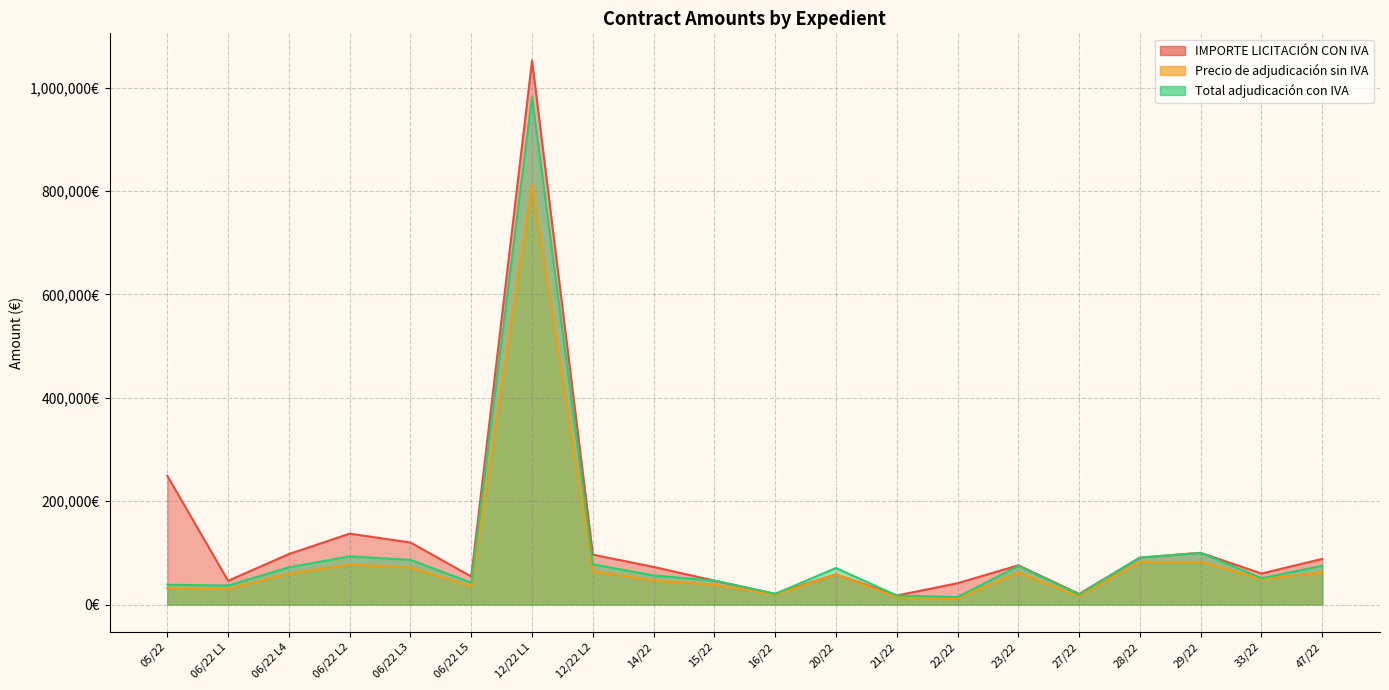

Which category has the highest value in the Precio de adjudicación sin IVA series?

12/22 L1